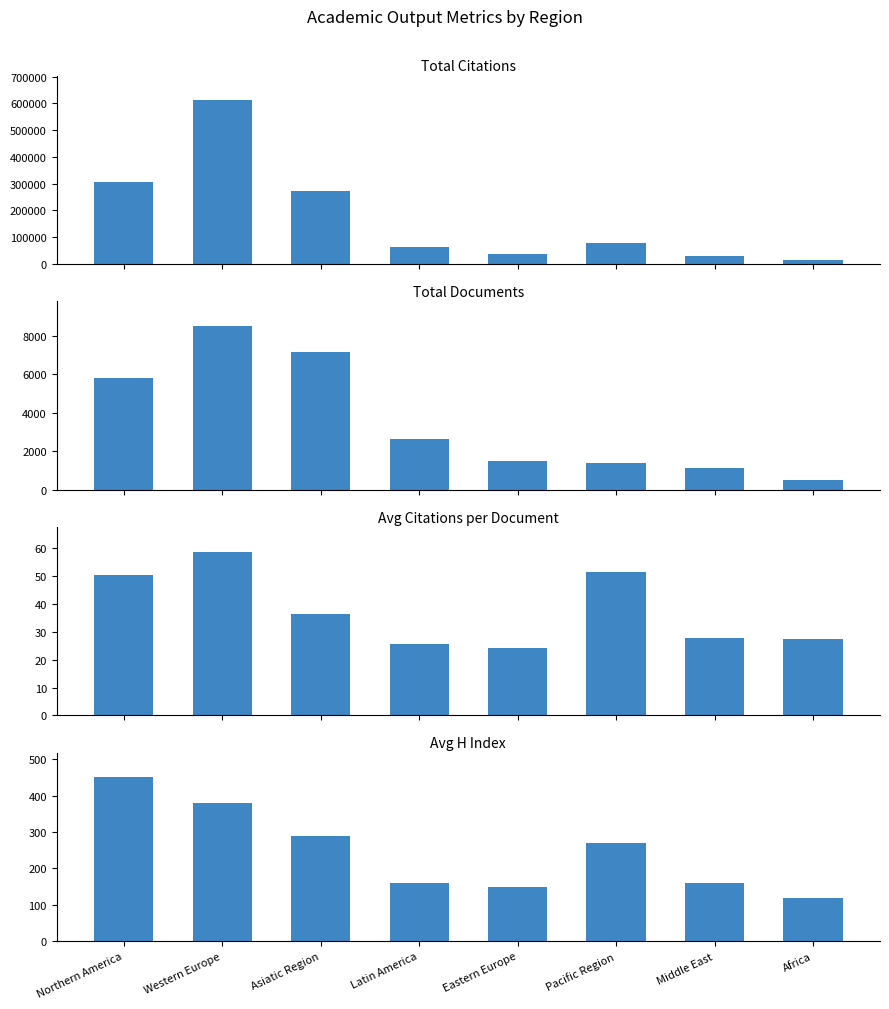

The value of Total Citations at Latin America is 89008.3. True or false?

False